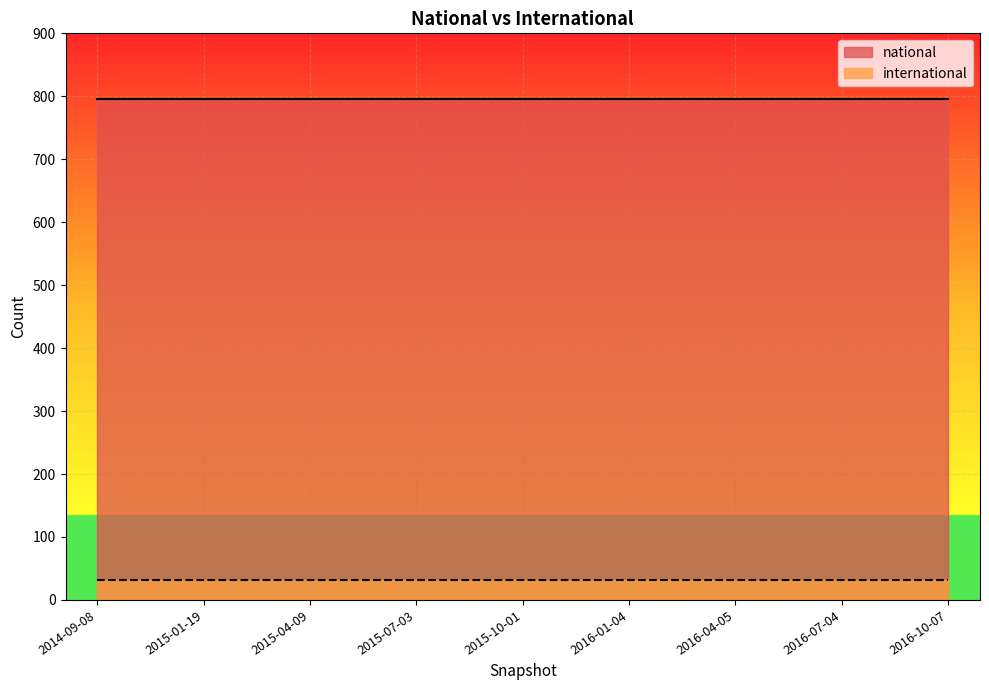

Between 2015-10-01 and 2016-07-04, which series saw the biggest shift?

national